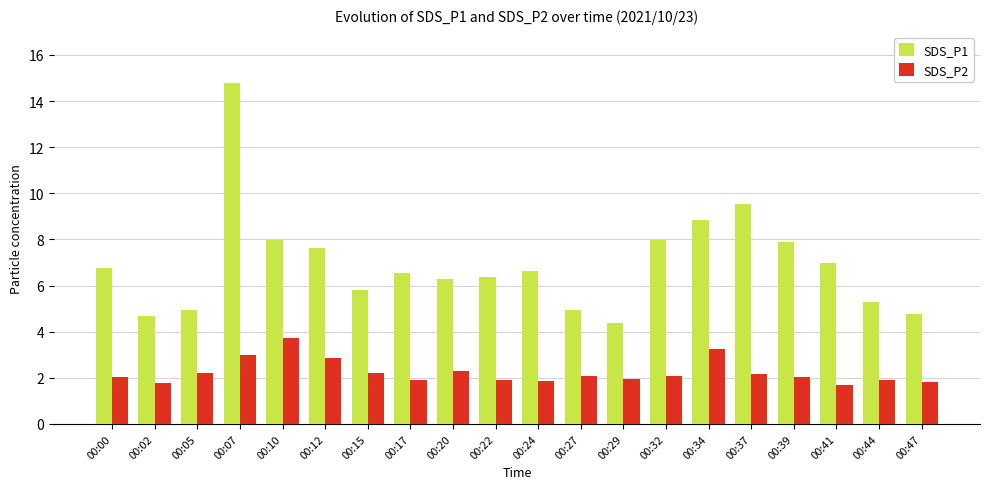

List the series in order of their overall mean, lowest first.

SDS_P2, SDS_P1